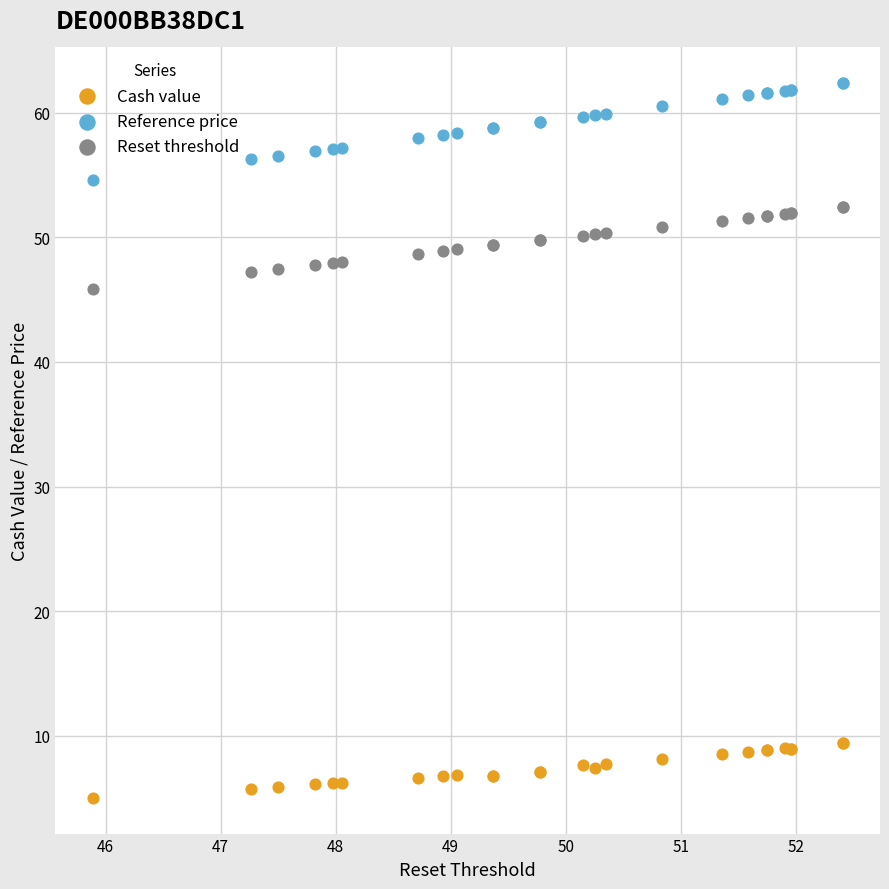

Which series has the widest spread of Y values?

Reference price